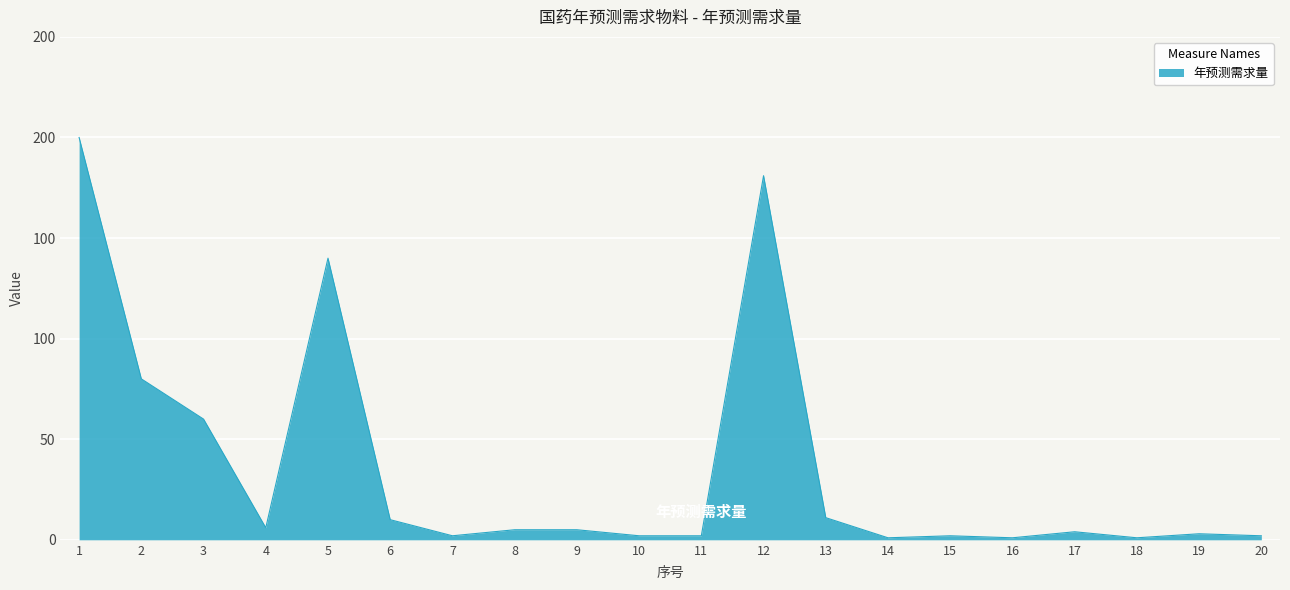

Is it true that the value at 1 is 200?

True